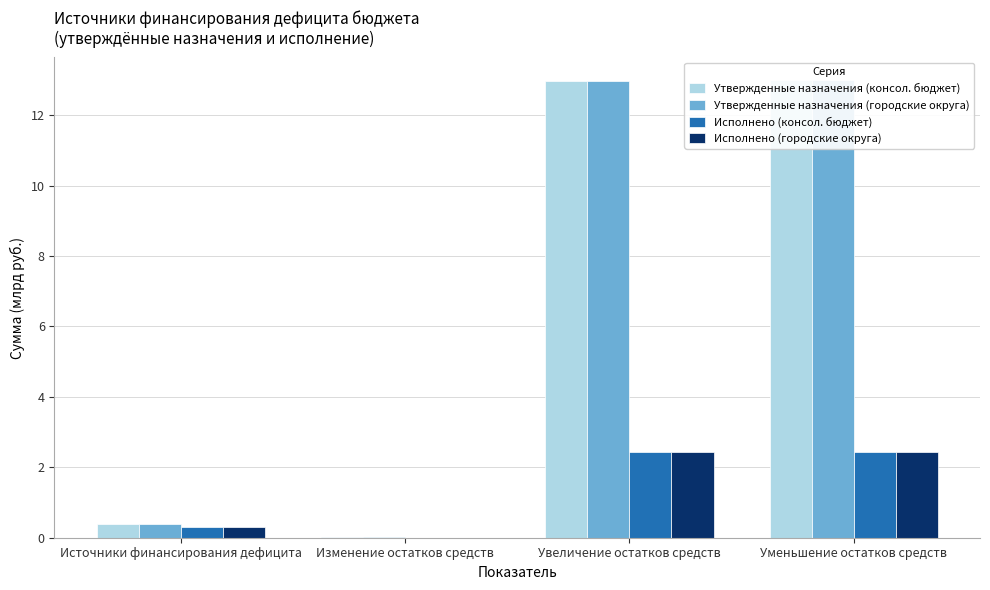

What is the average value of the Утвержденные назначения (городские округа) series?

6.6